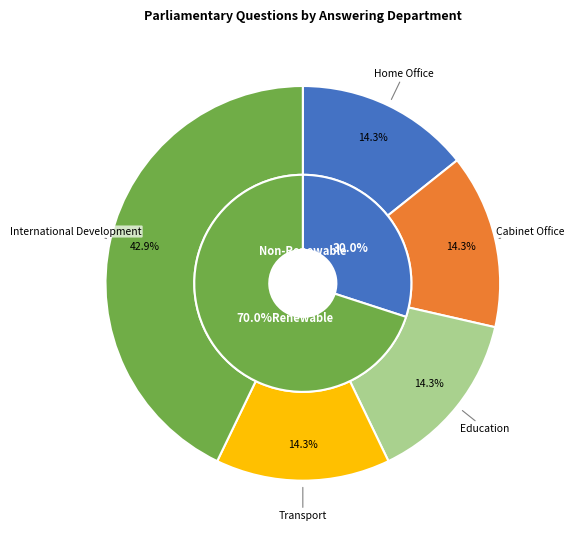

True or false: Home Office accounts for 14% of the total.

True